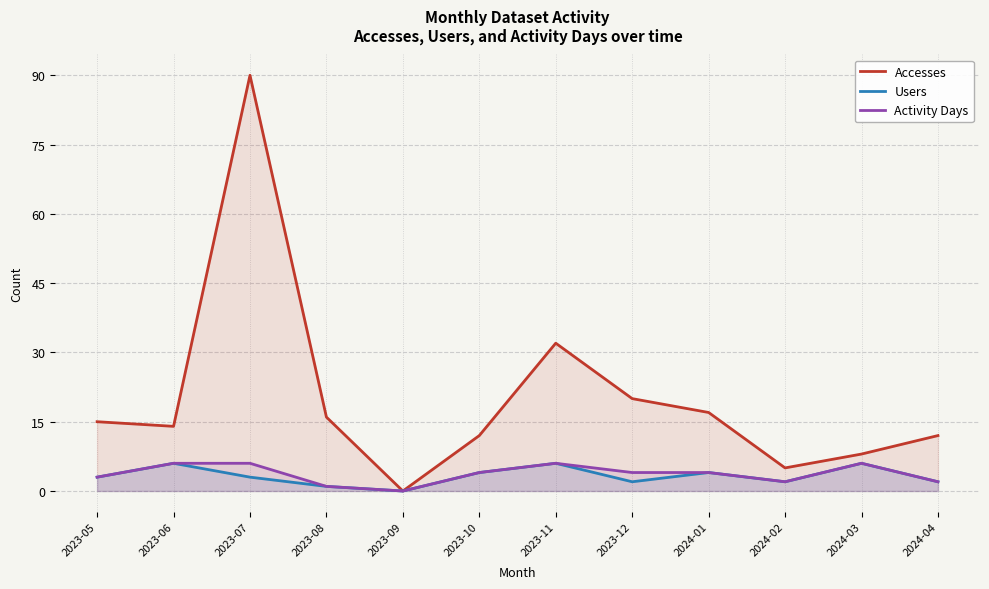

Reading left to right, transcribe all the data shown in this chart.

Accesses: 2023-05=15	2023-06=14	2023-07=90	2023-08=16	2023-09=0	2023-10=12	2023-11=32	2023-12=20	2024-01=17	2024-02=5	2024-03=8	2024-04=12
Users: 2023-05=3	2023-06=6	2023-07=3	2023-08=1	2023-09=0	2023-10=4	2023-11=6	2023-12=2	2024-01=4	2024-02=2	2024-03=6	2024-04=2
Activity Days: 2023-05=3	2023-06=6	2023-07=6	2023-08=1	2023-09=0	2023-10=4	2023-11=6	2023-12=4	2024-01=4	2024-02=2	2024-03=6	2024-04=2